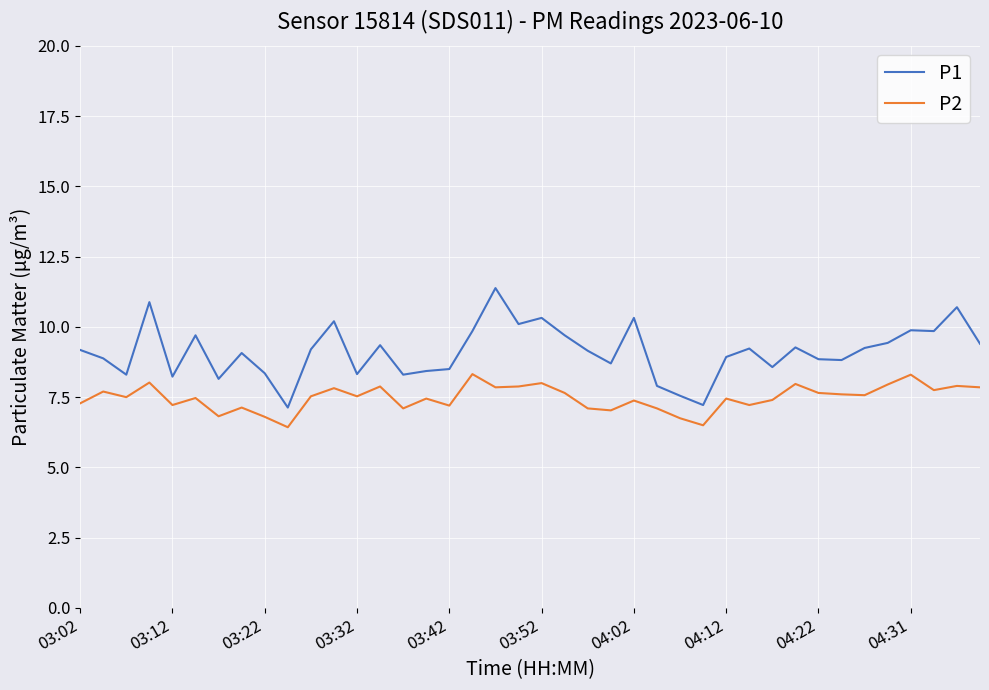

Which series has the largest range (max minus min)?

P1